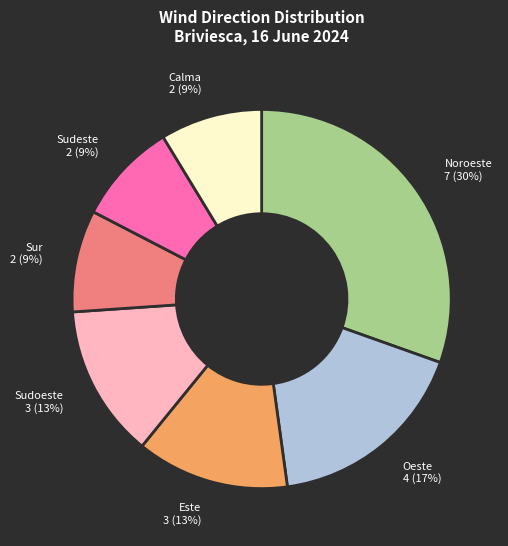

Which category has the biggest portion of the pie?

Noroeste